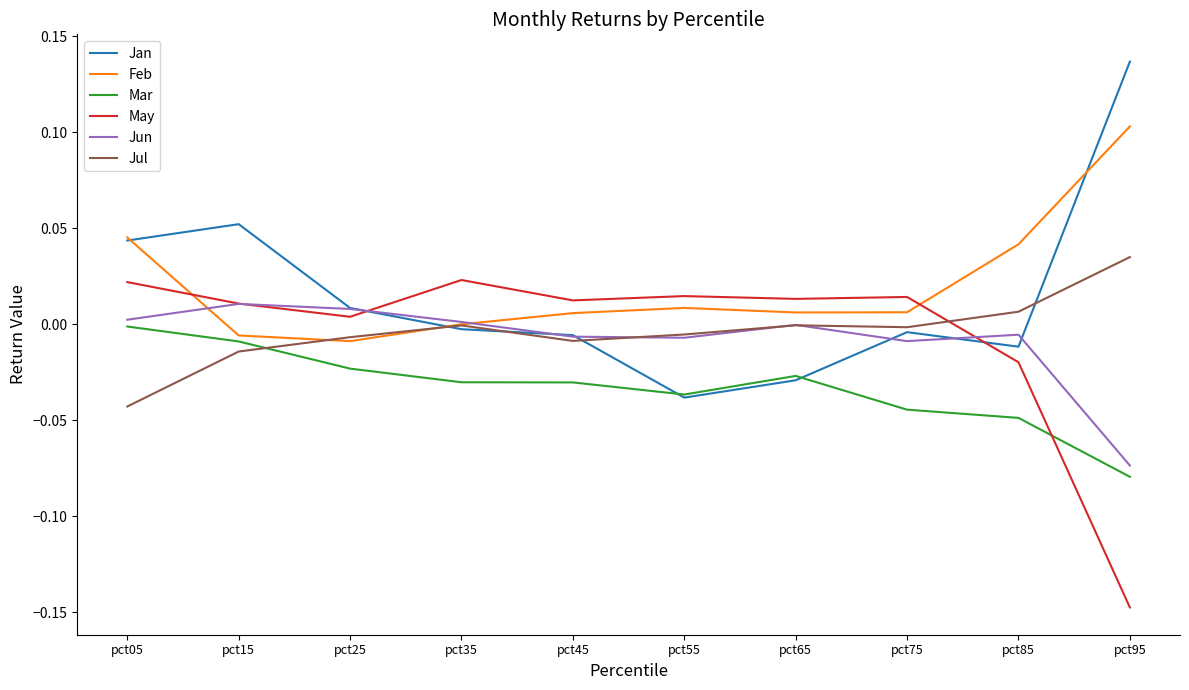

Which category has the highest value across all series?

pct95